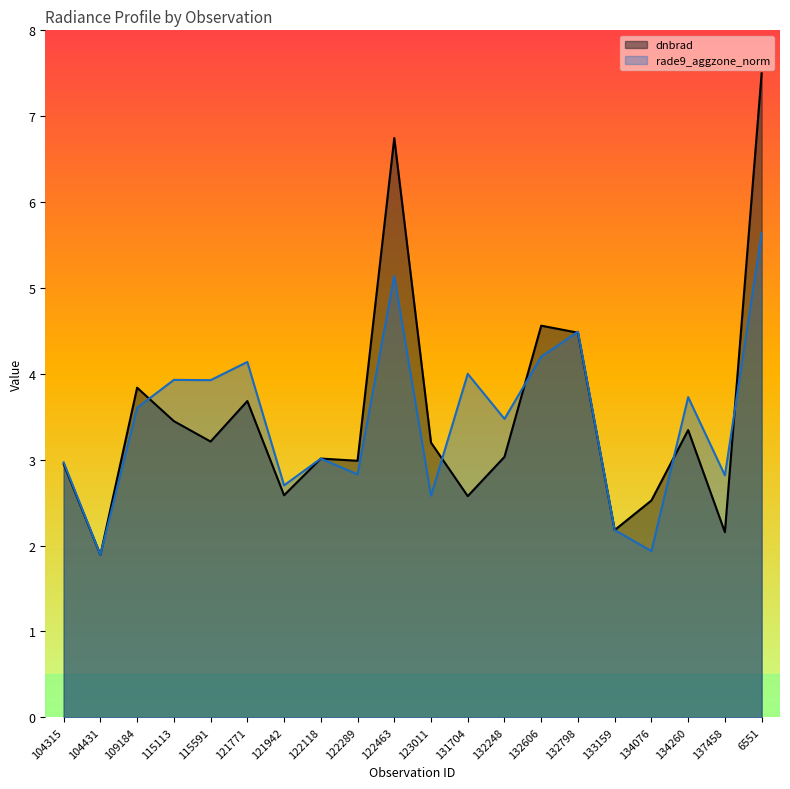

What is the label of the 19th point from the left?

137458